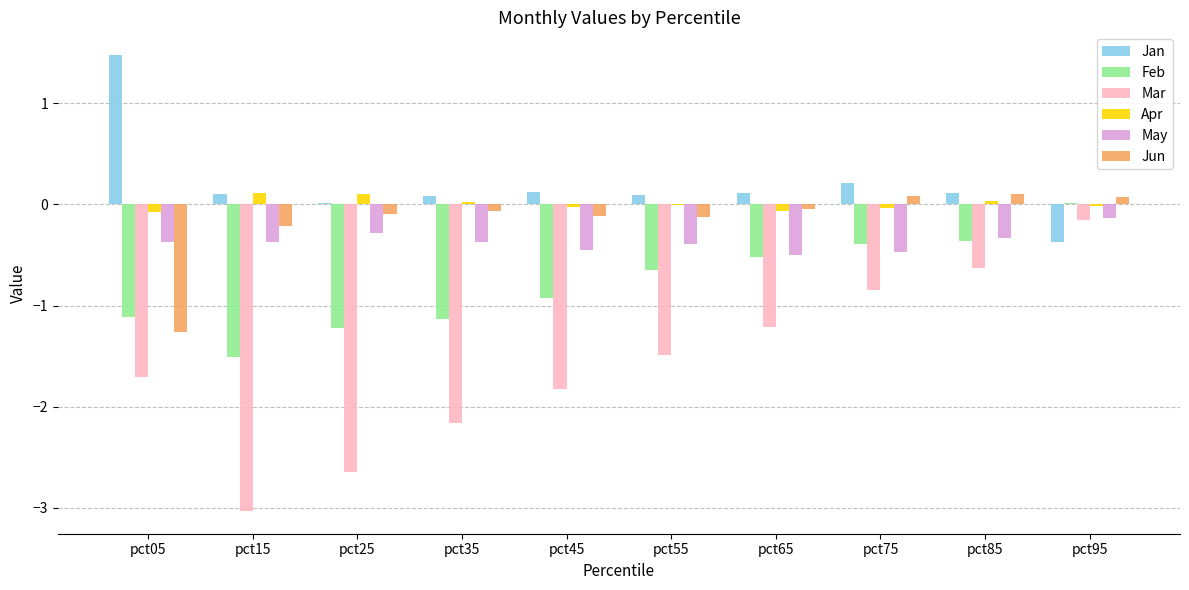

What are all the series names shown in the legend?

Jan, Feb, Mar, Apr, May, Jun